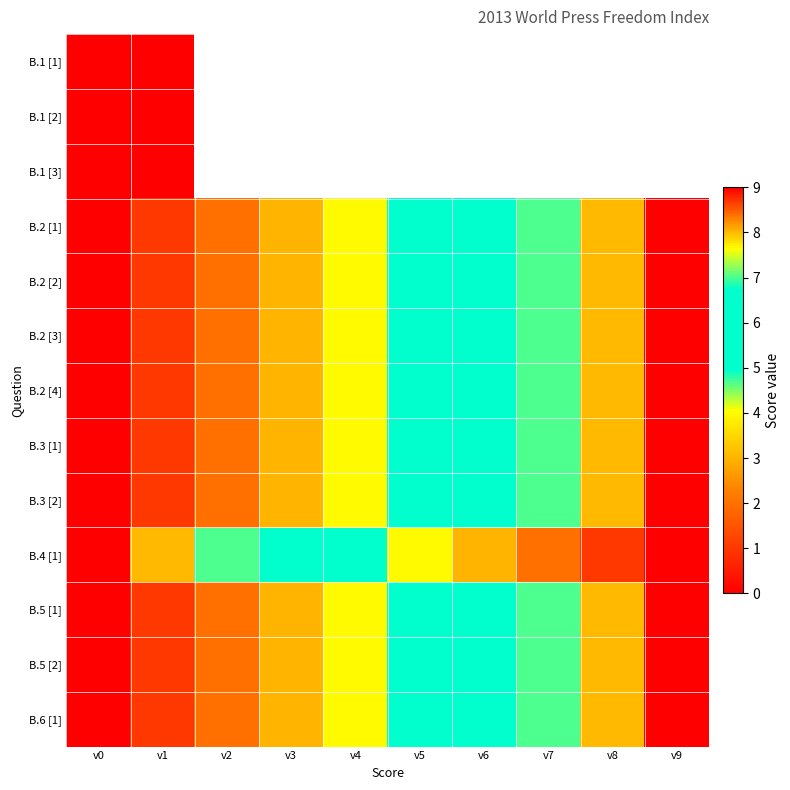

Between v3 and v6, which is larger?

v6